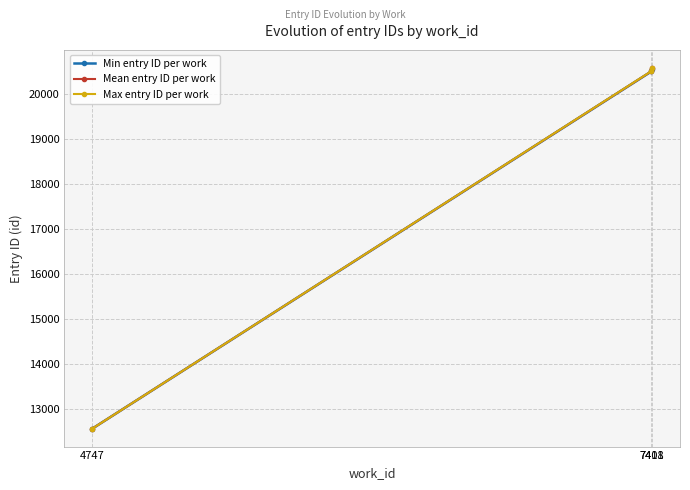

What is the sum of the Max entry ID per work values at 7411 and 7408?

41104